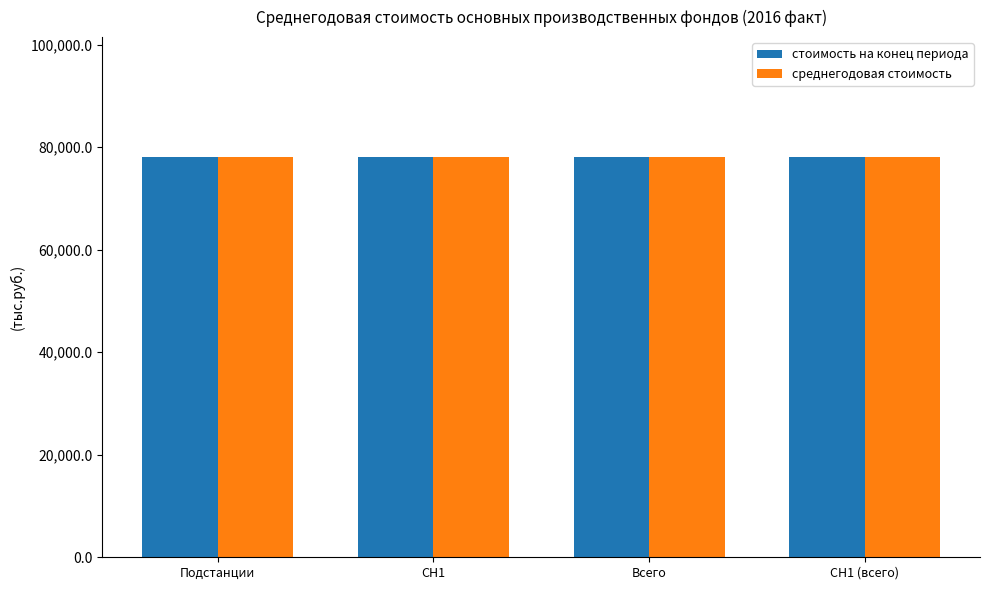

The value of стоимость на конец регулируемого периода at НН (всего) is 35851.5. True or false?

False